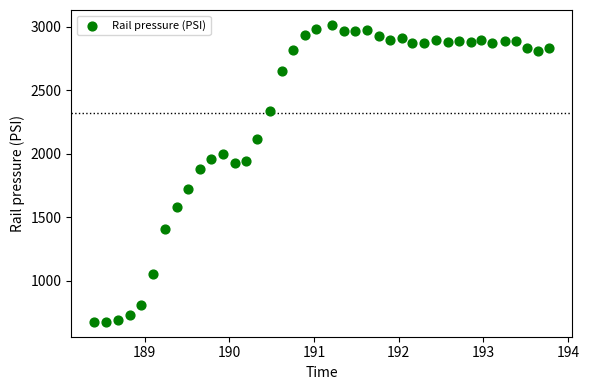

What Y value in the scatter plot is closest to 1844?

1876.8